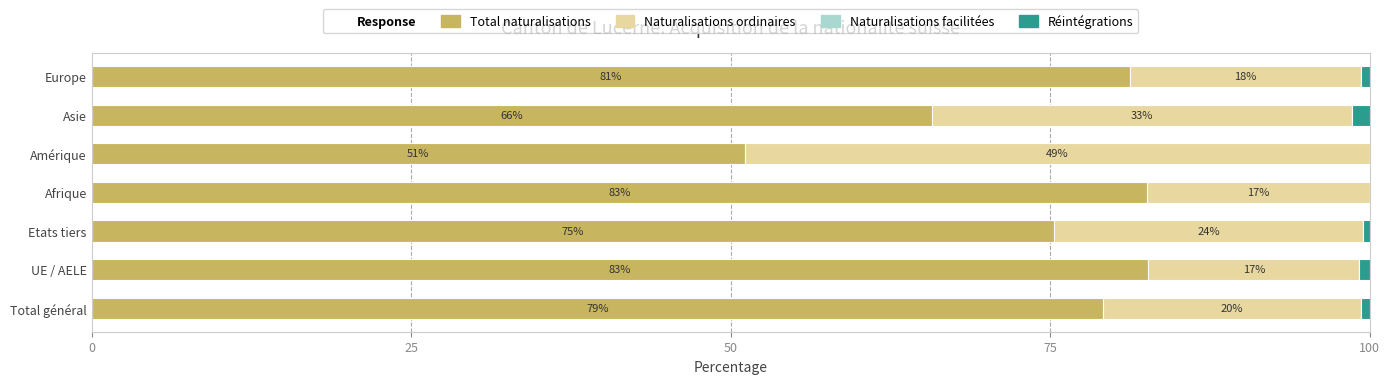

What is the maximum value for Total naturalisations?

82.7